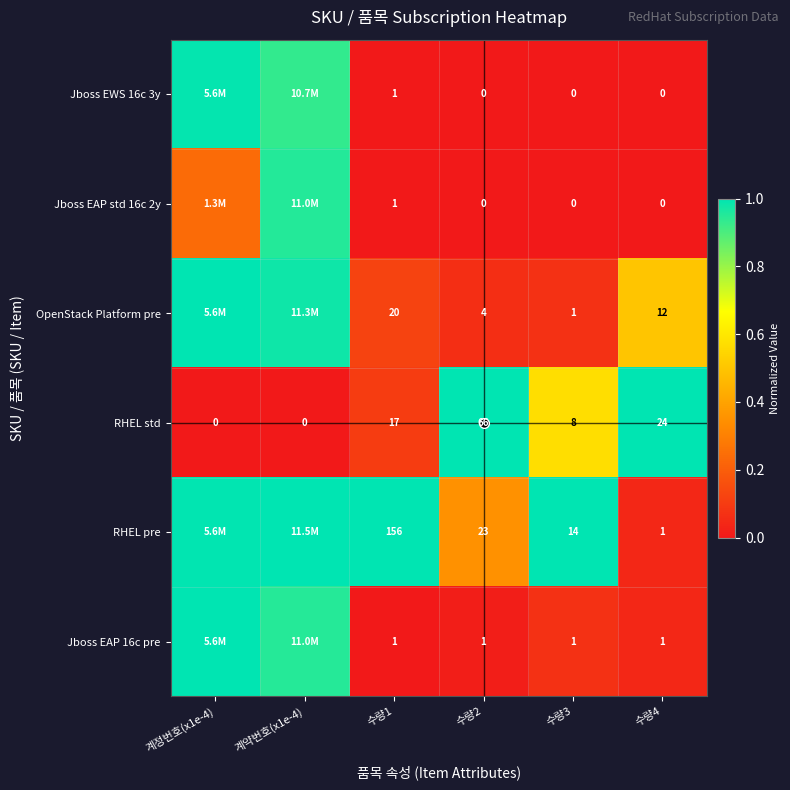

How many distinct data groups are displayed?

6